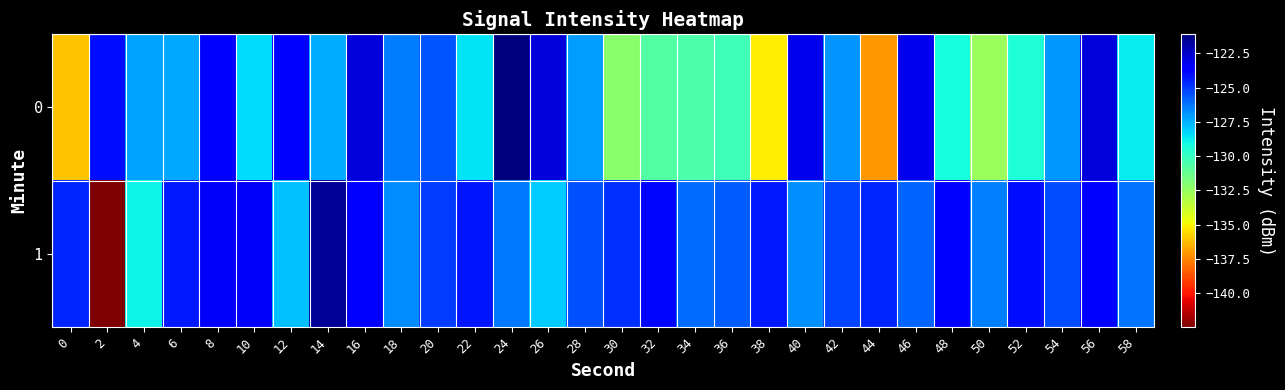

What is the greatest value displayed?

-121.1